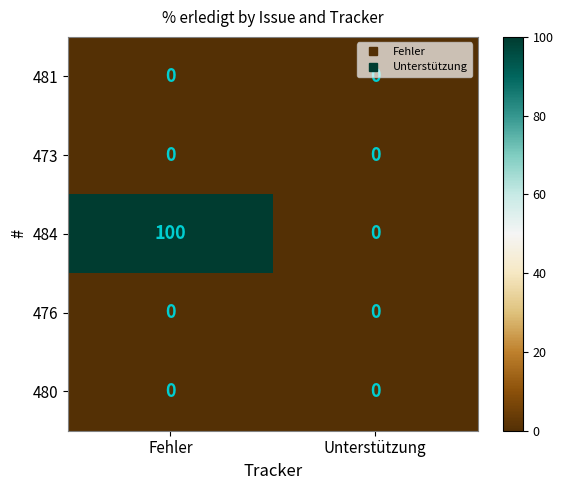

What is the maximum value shown in the chart?

100